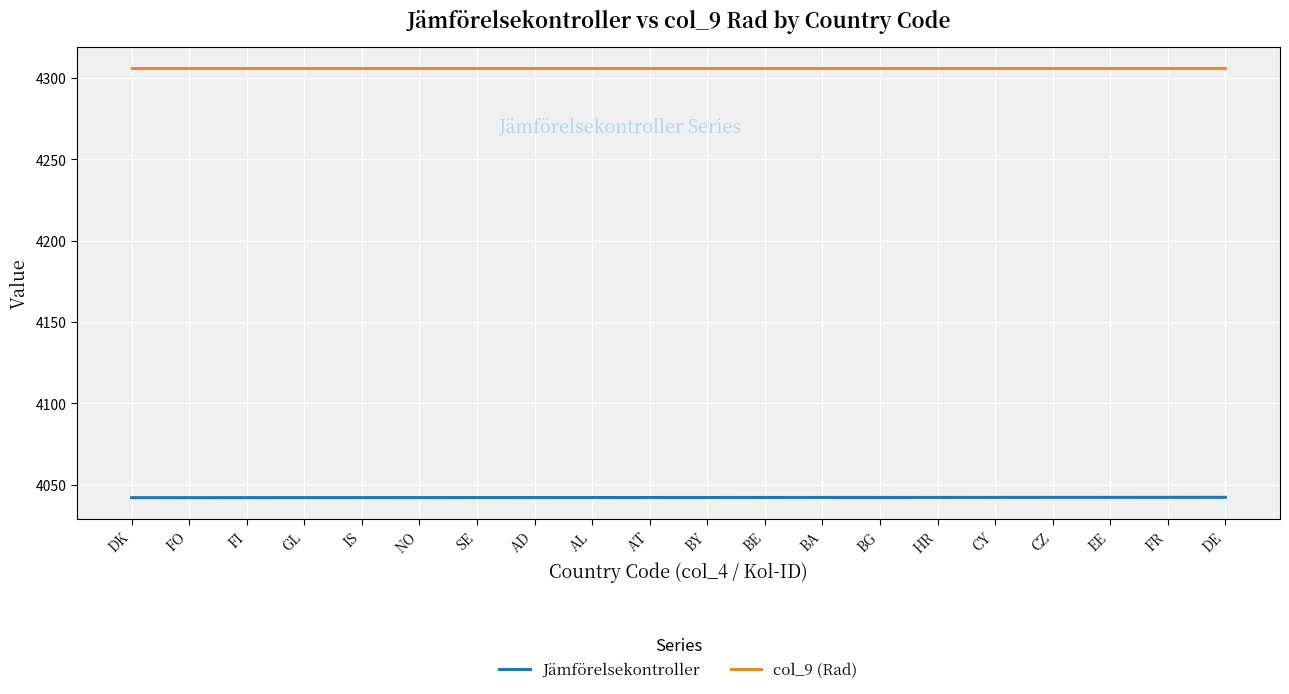

How many lines are shown in the chart?

2